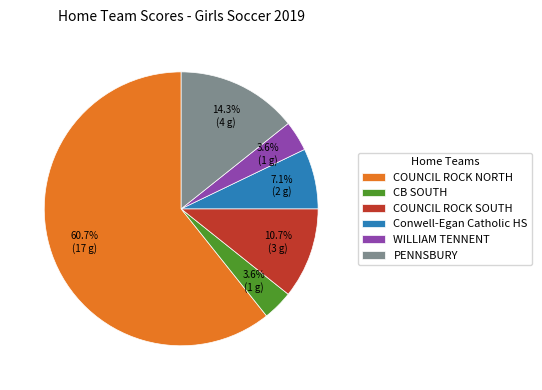

What is the ratio of the value at WILLIAM TENNENT to the value at CB SOUTH?

1.0